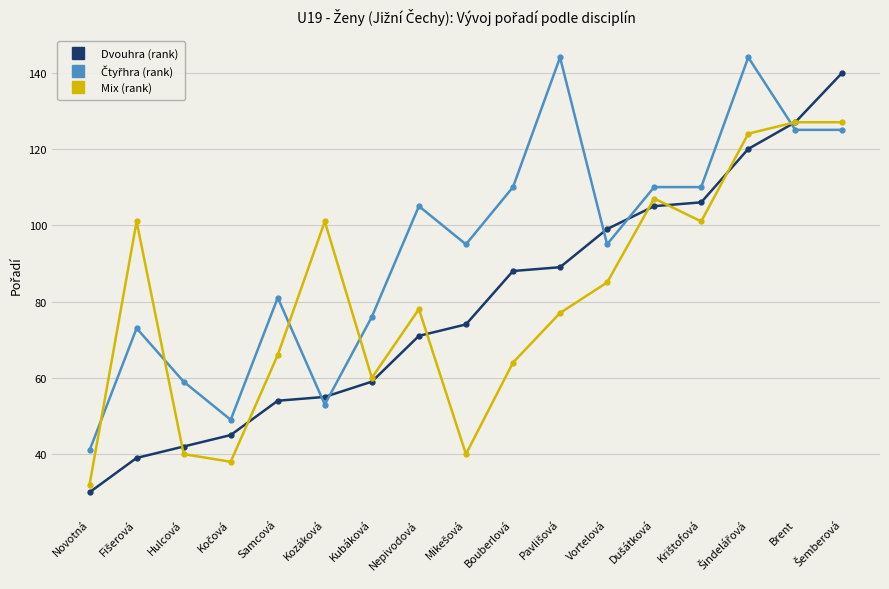

What is the value of the Mix (rank) point at the 8th from the left?

78